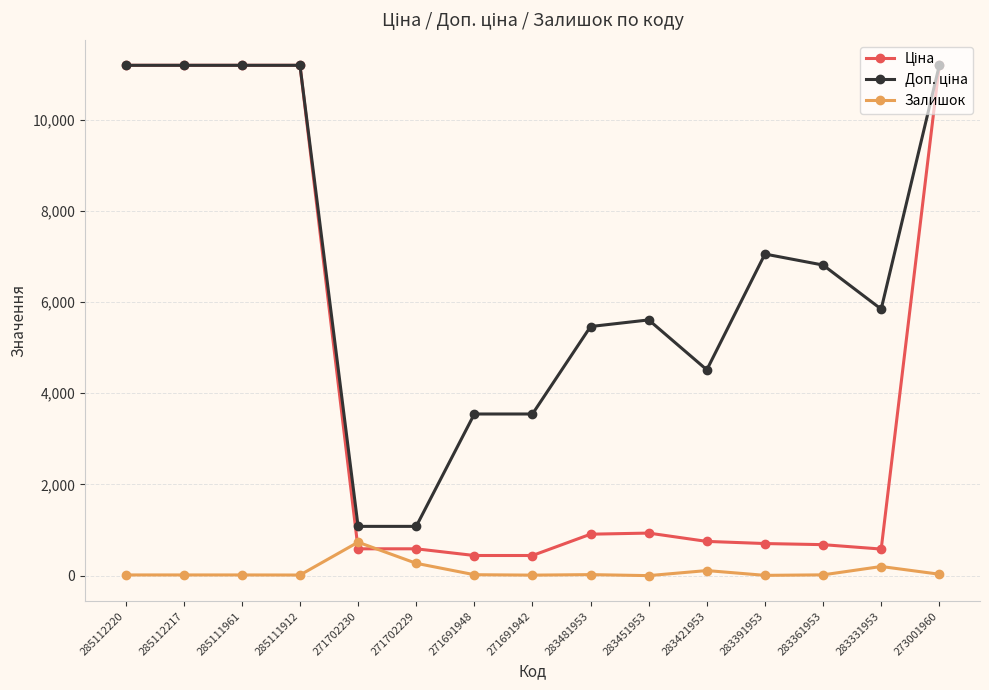

What is the approximate value of Залишок at 283481953?

24.0